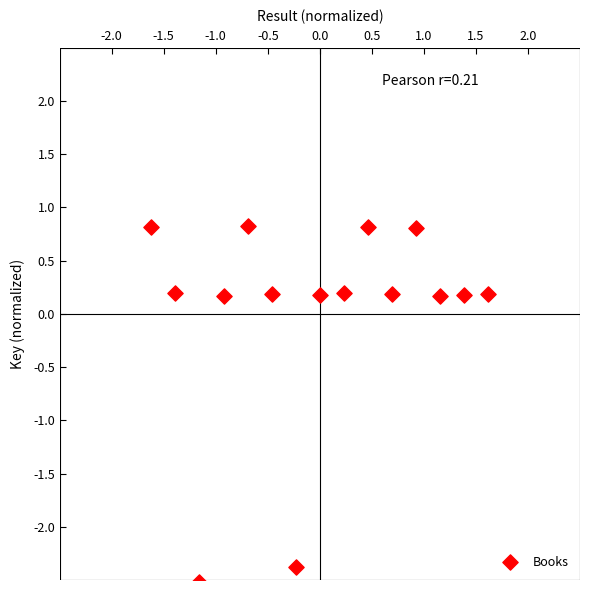

What is the range of Y values (max minus min)?

3.3